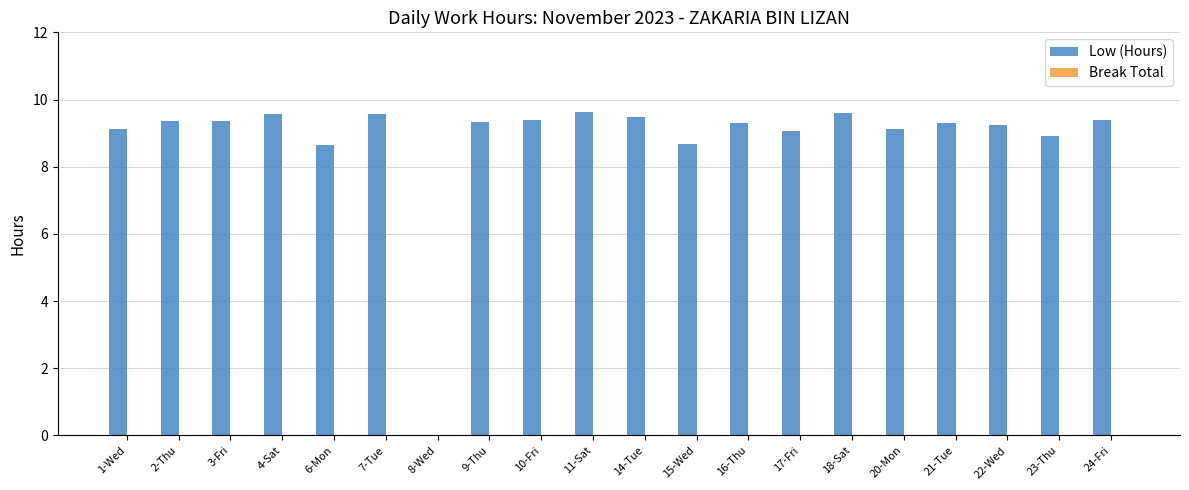

Is it true that the value at 24-Fri is 9.4?

True